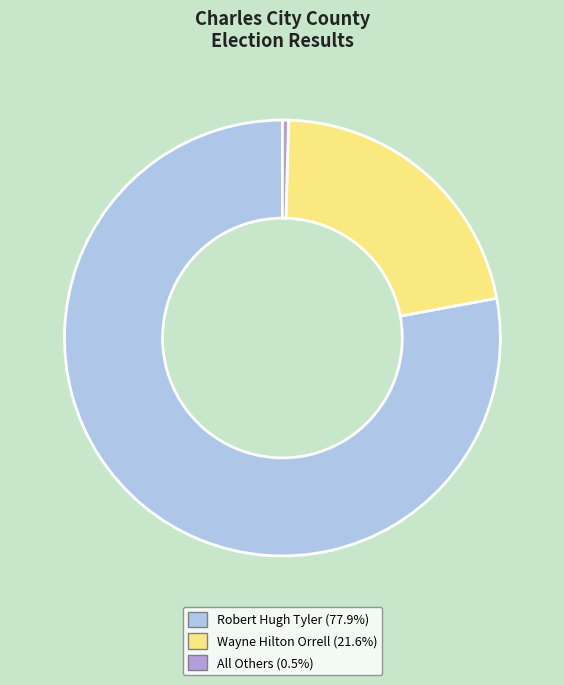

Approximately how many times larger is the value at Robert Hugh Tyler (77.9%) compared to Wayne Hilton Orrell (21.6%)?

3.6